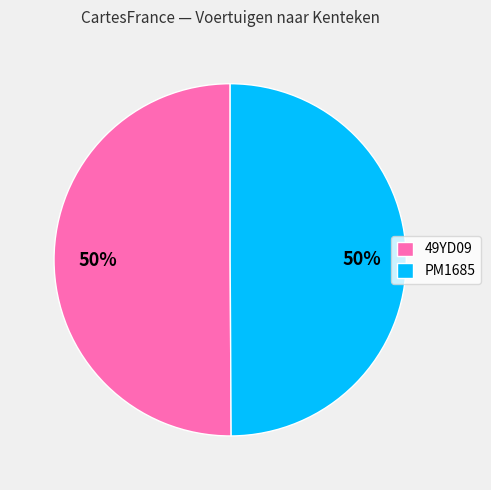

What is the ratio of the value at PM1685 to the value at 49YD09?

1.0